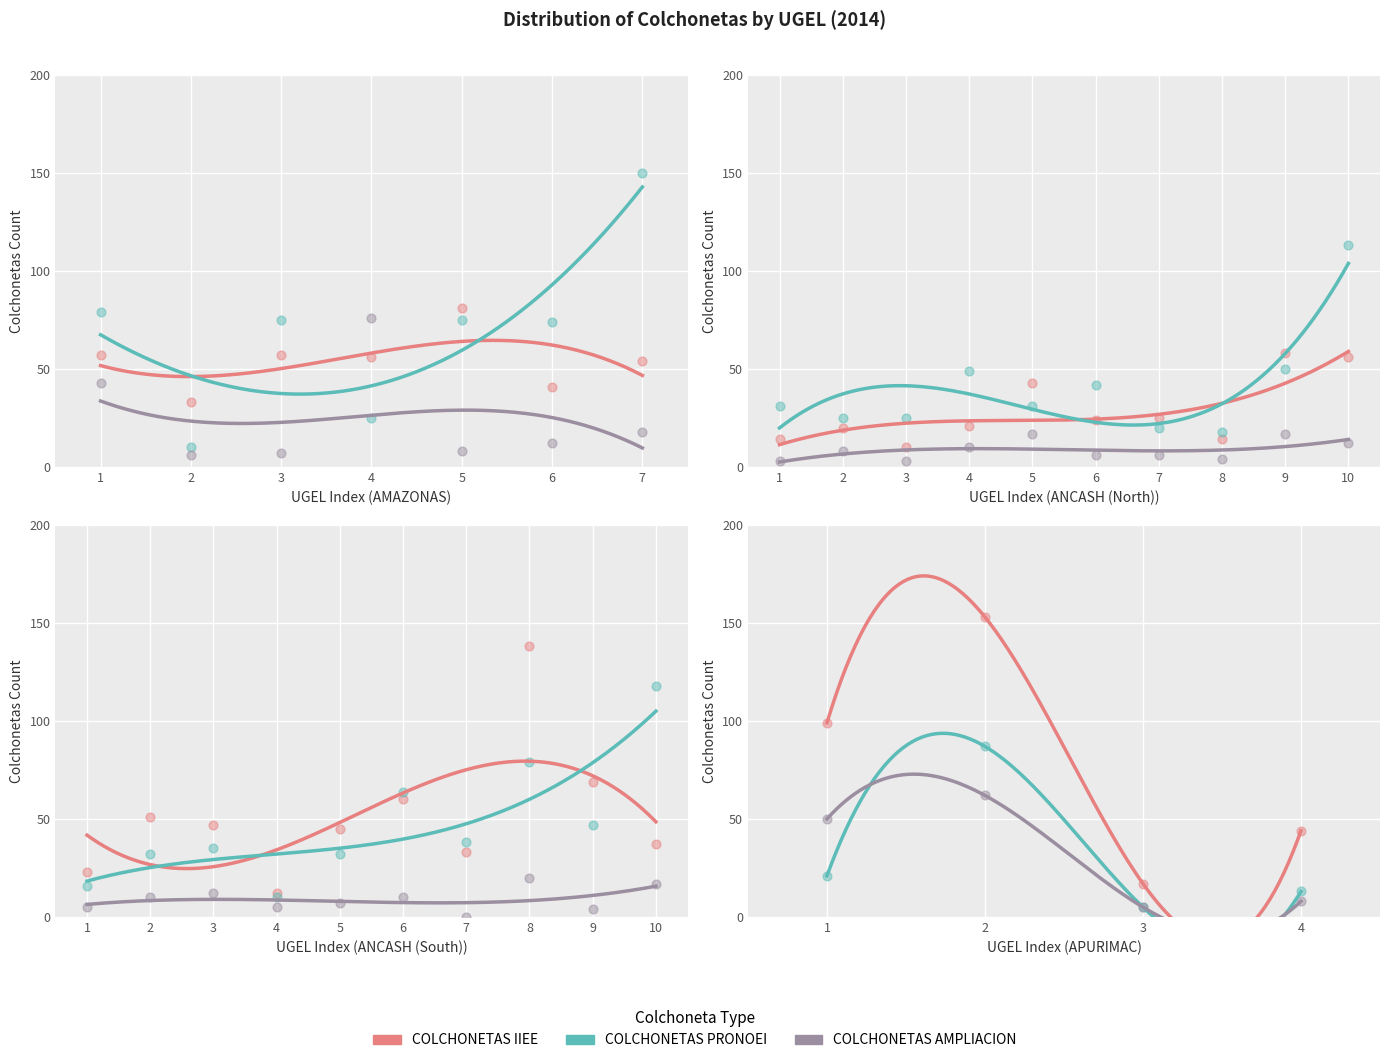

What are all the series names shown in the legend?

COLCHONETAS IIEE, COLCHONETAS PRONOEI, COLCHONETAS AMPLIACION